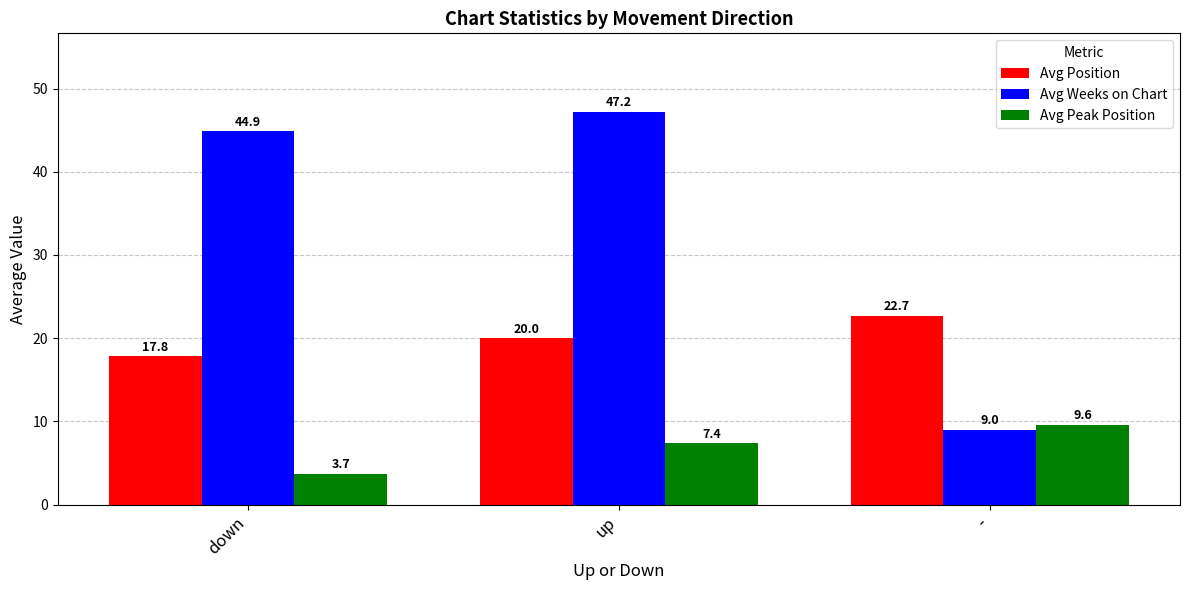

What is the label of the 2nd bar from the right?

up